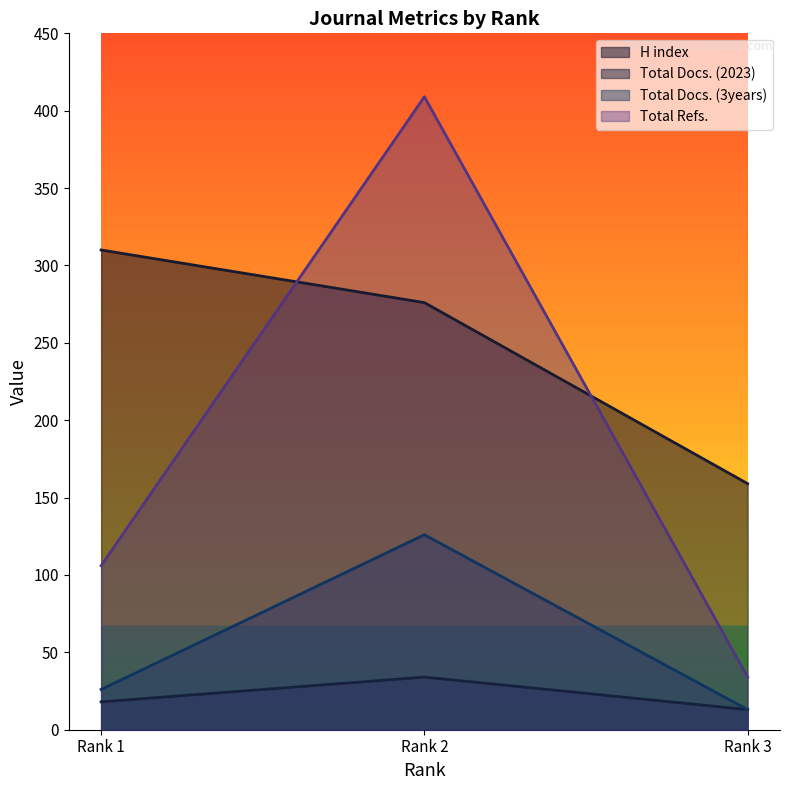

How many Total Docs. (2023) values are between 13 and 34?

3